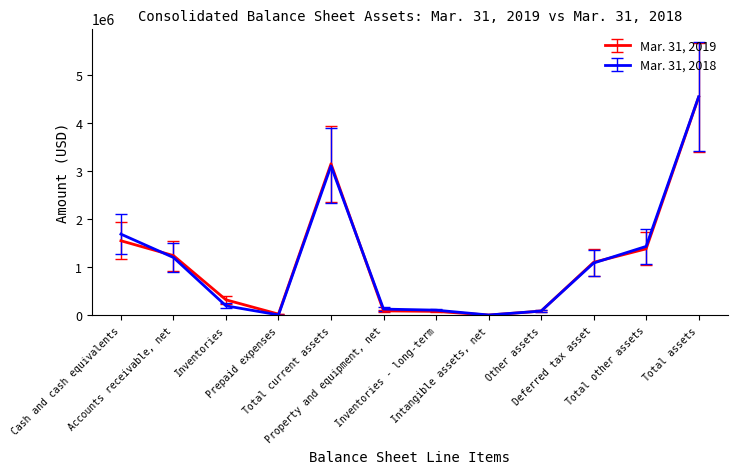

The value of Mar. 31, 2018 at Deferred tax asset is 432459. True or false?

False